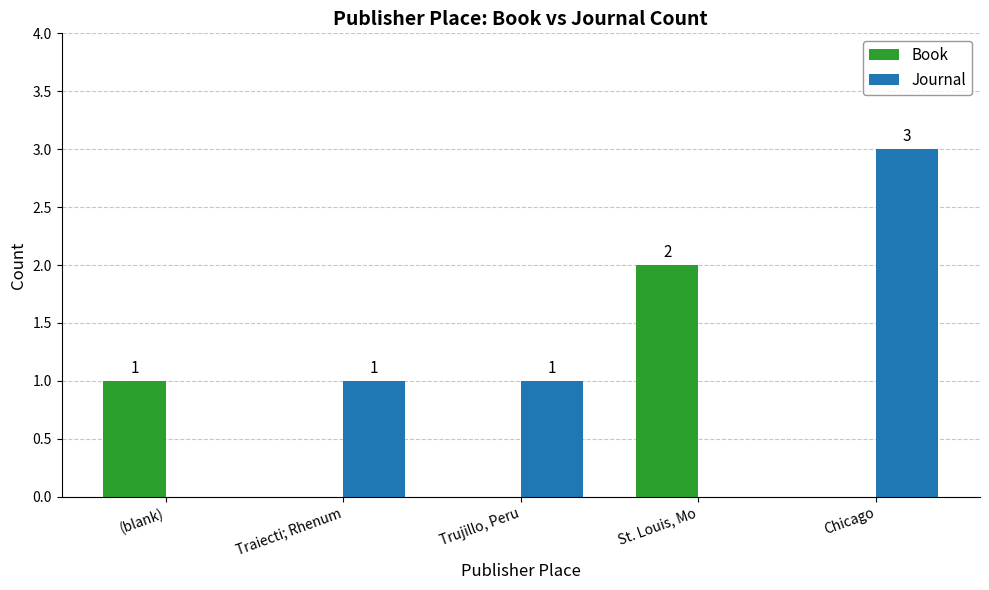

Which series has the widest spread of values?

Journal